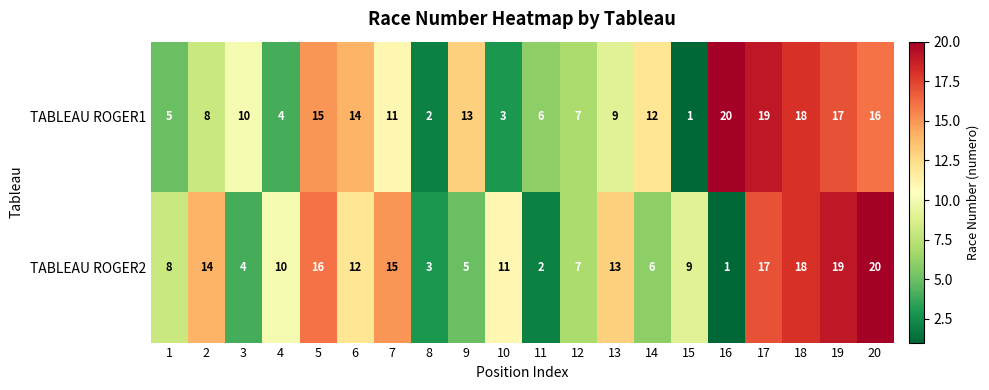

What is the difference between the second highest and minimum values in the TABLEAU ROGER2 series?

18